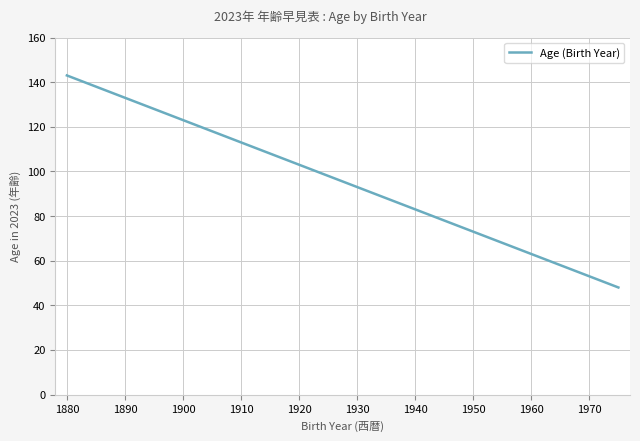

True or false: there are more than 1 points higher than both neighbors.

False